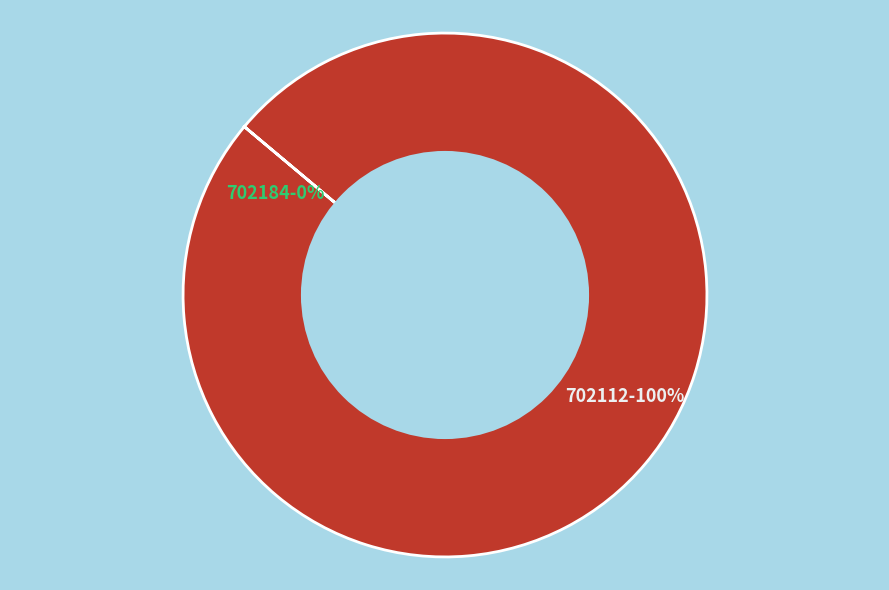

Is there any slice that represents more than half of the pie?

Yes